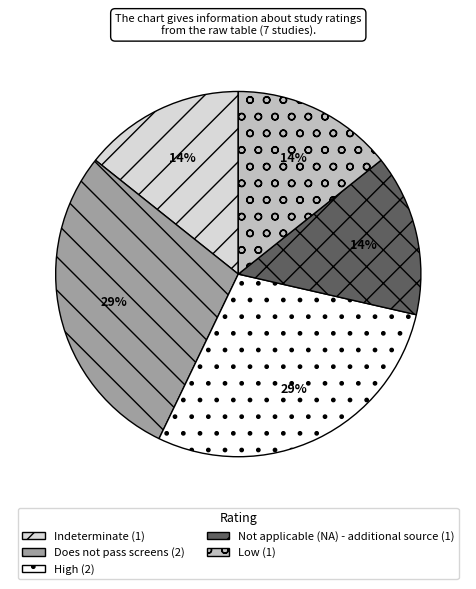

Is it true that Does not pass screens is 40% of the pie?

False